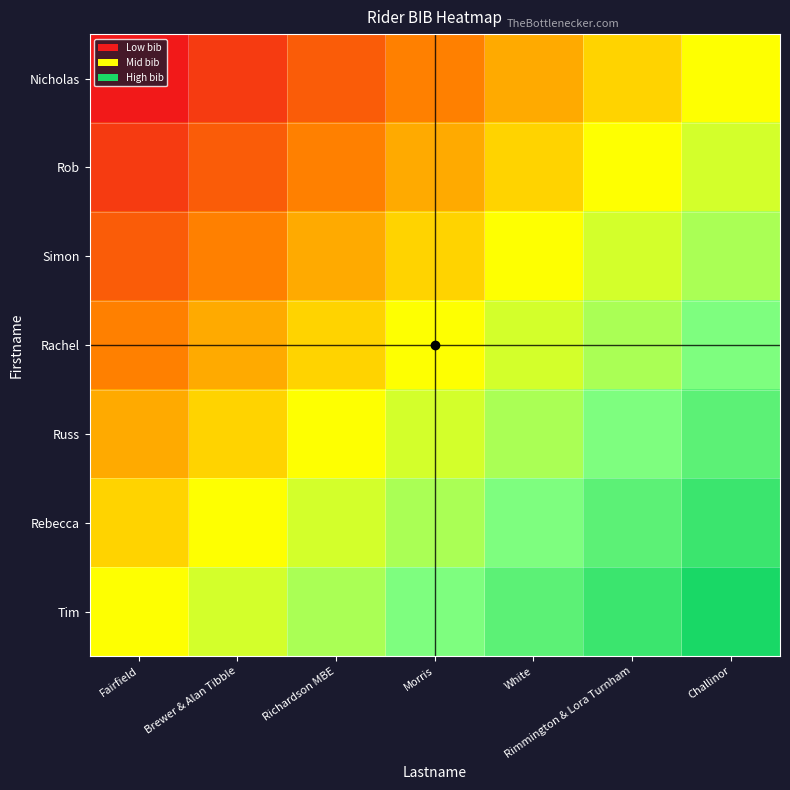

List the series in order of their peak value, highest first.

Tim, Rebecca, Russ, Rachel, Simon, Rob, Nicholas